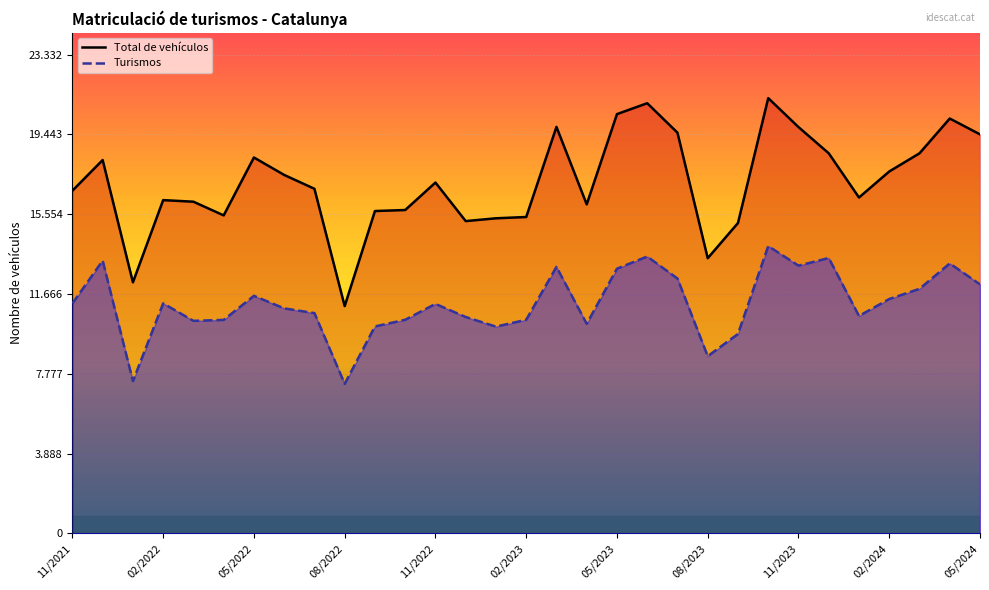

What is the difference between the second highest and second lowest values in the Total de vehículos series?

8727